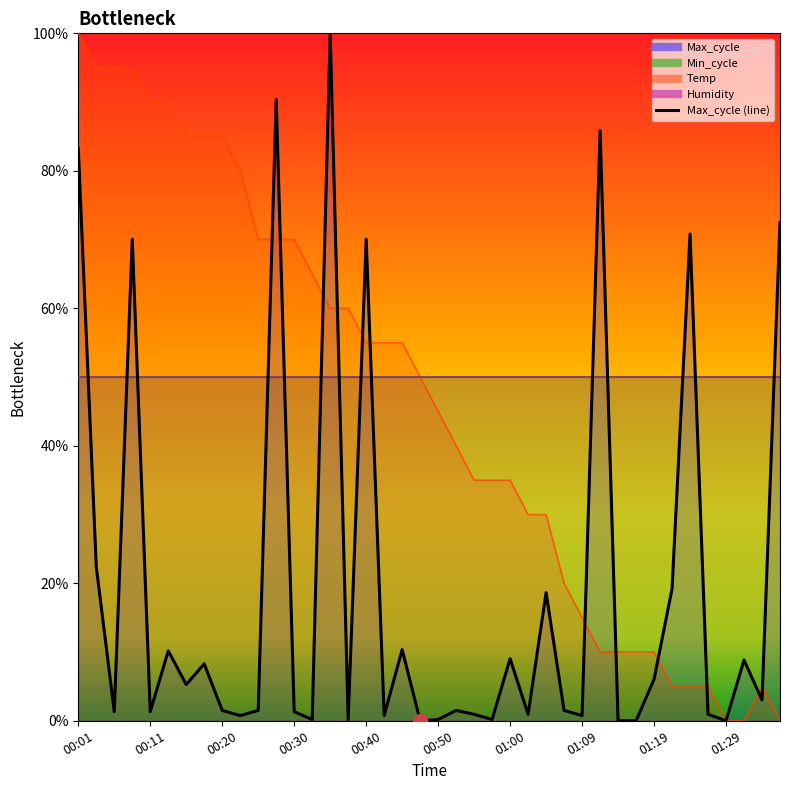

What is the difference between the maximum and minimum values?

100.0